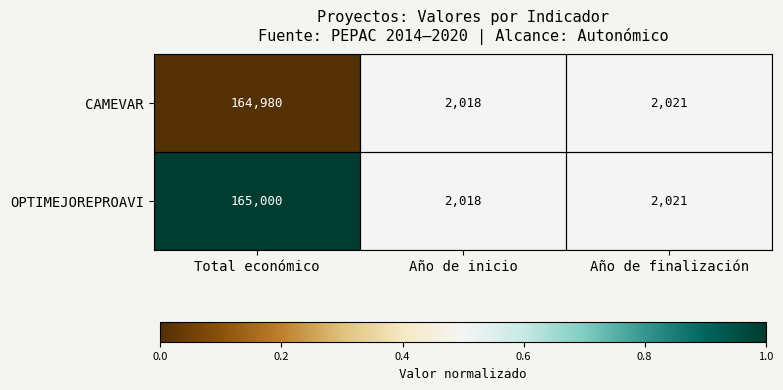

What is the greatest value displayed?

165000